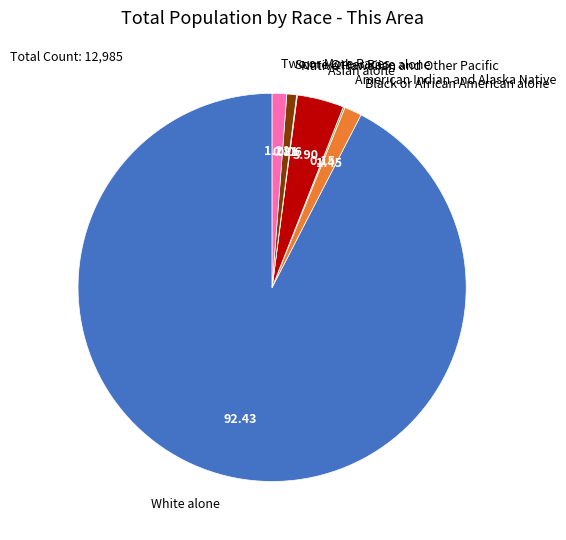

What is the largest slice in the pie chart?

White alone